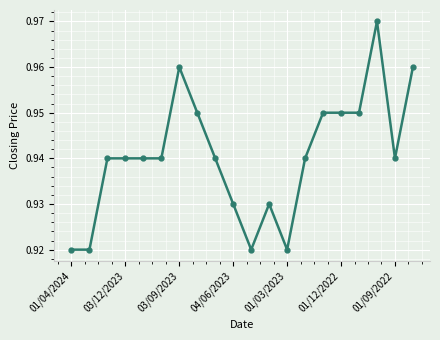

How many lines are shown in the chart?

1